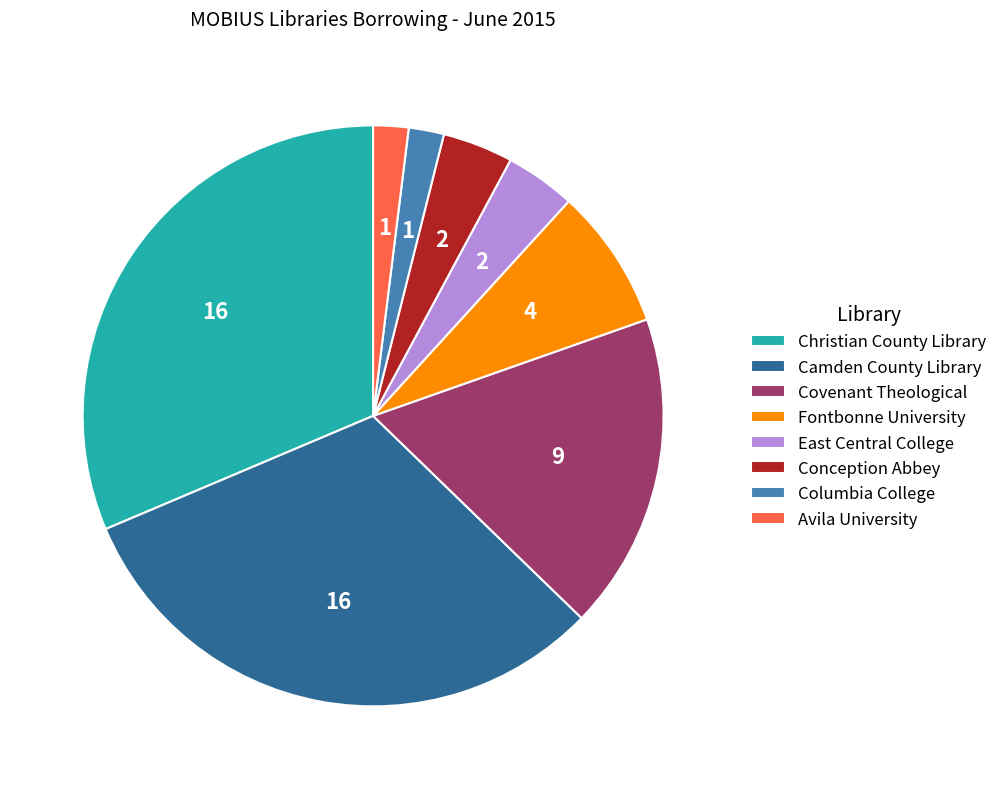

Is it true that Christian County Library is 42% of the pie?

False